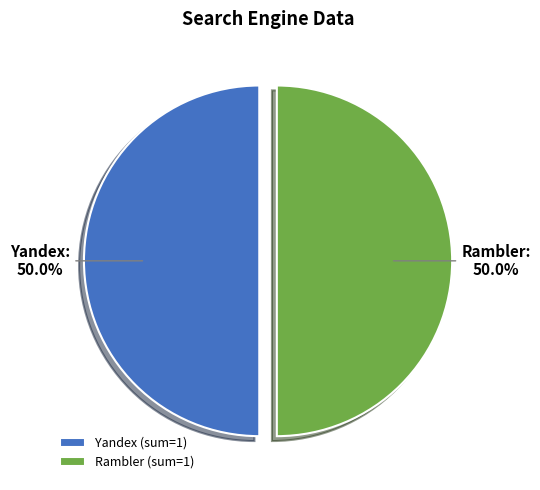

Combined, what portion of the pie is Yandex and Rambler?

100.0%